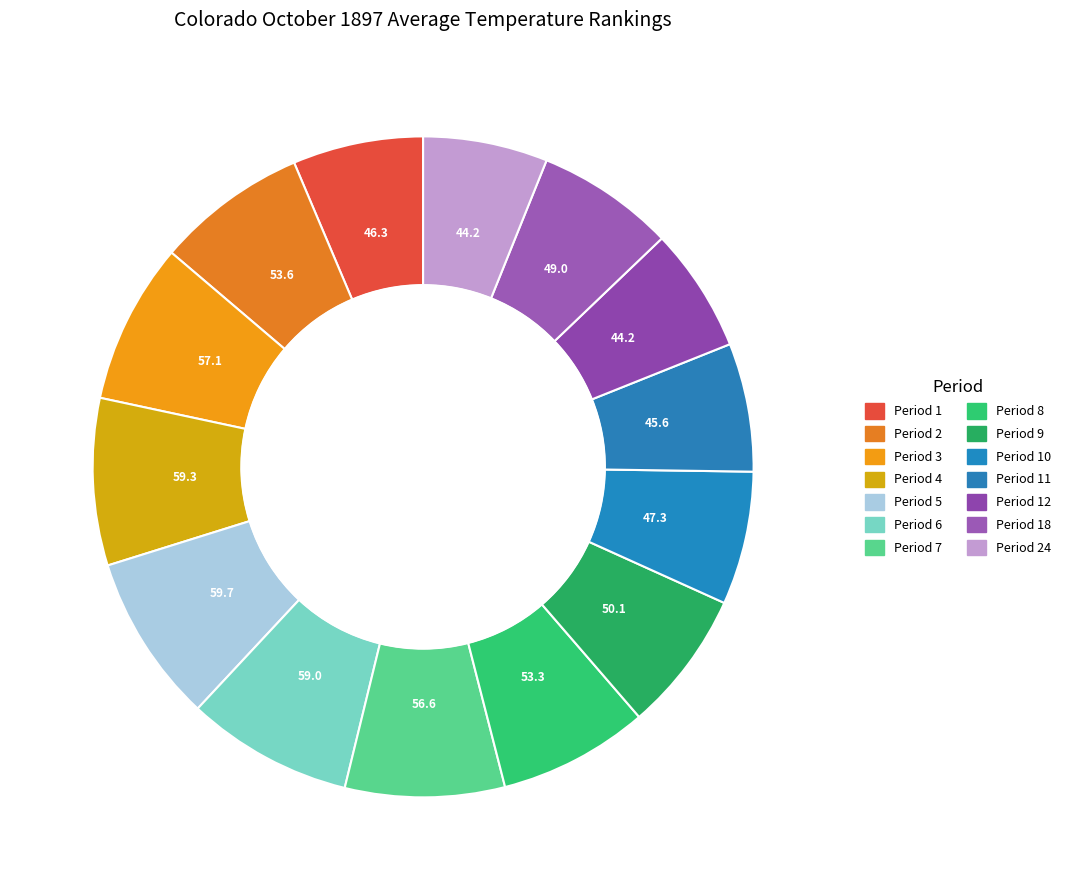

To the nearest percent, what percentage of the pie is Period 24?

6%